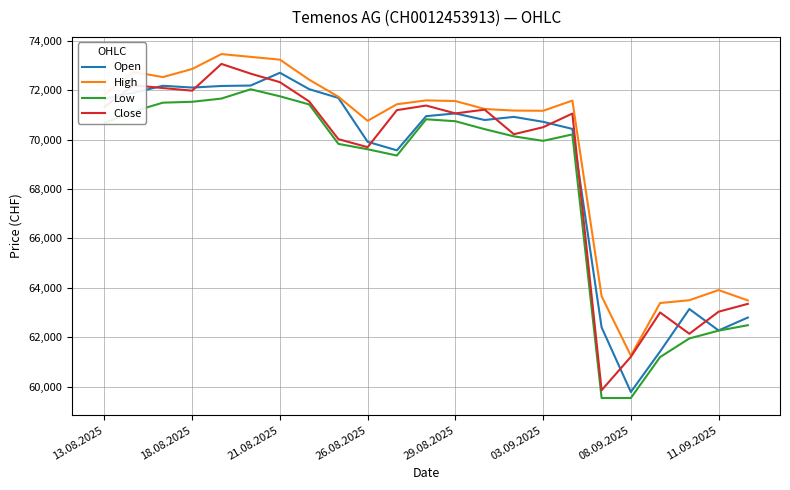

What is the maximum value shown in the chart?

73460